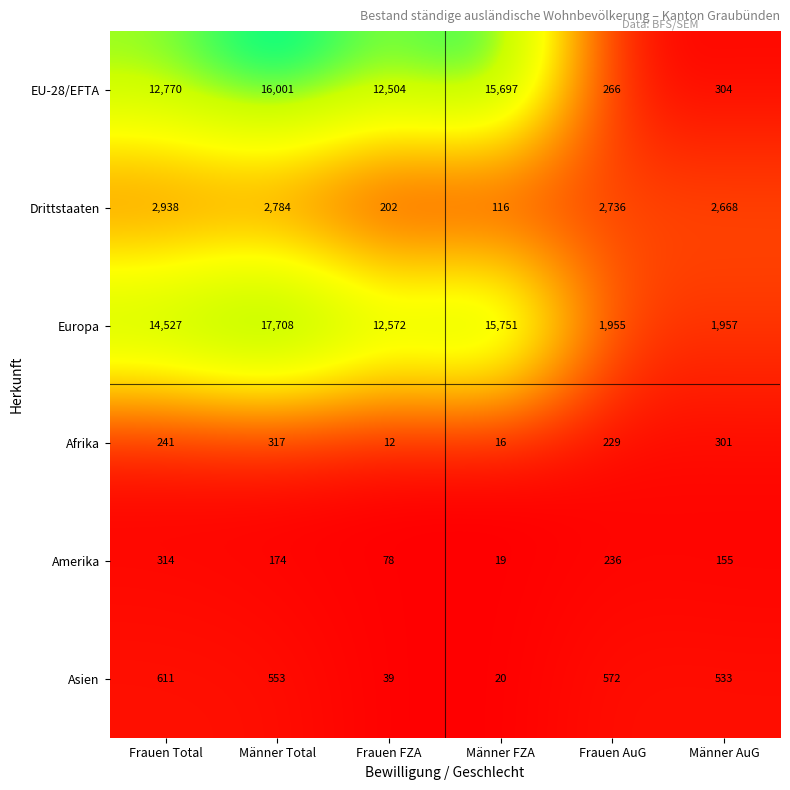

Count the number of data series in this chart.

6